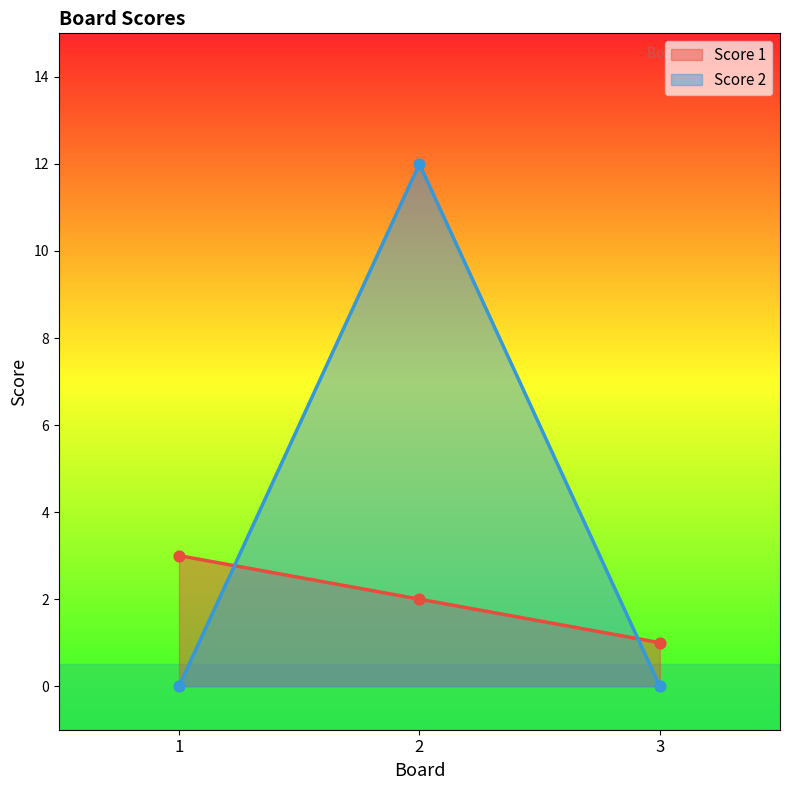

What are all the series names shown in the legend?

Score 1, Score 2